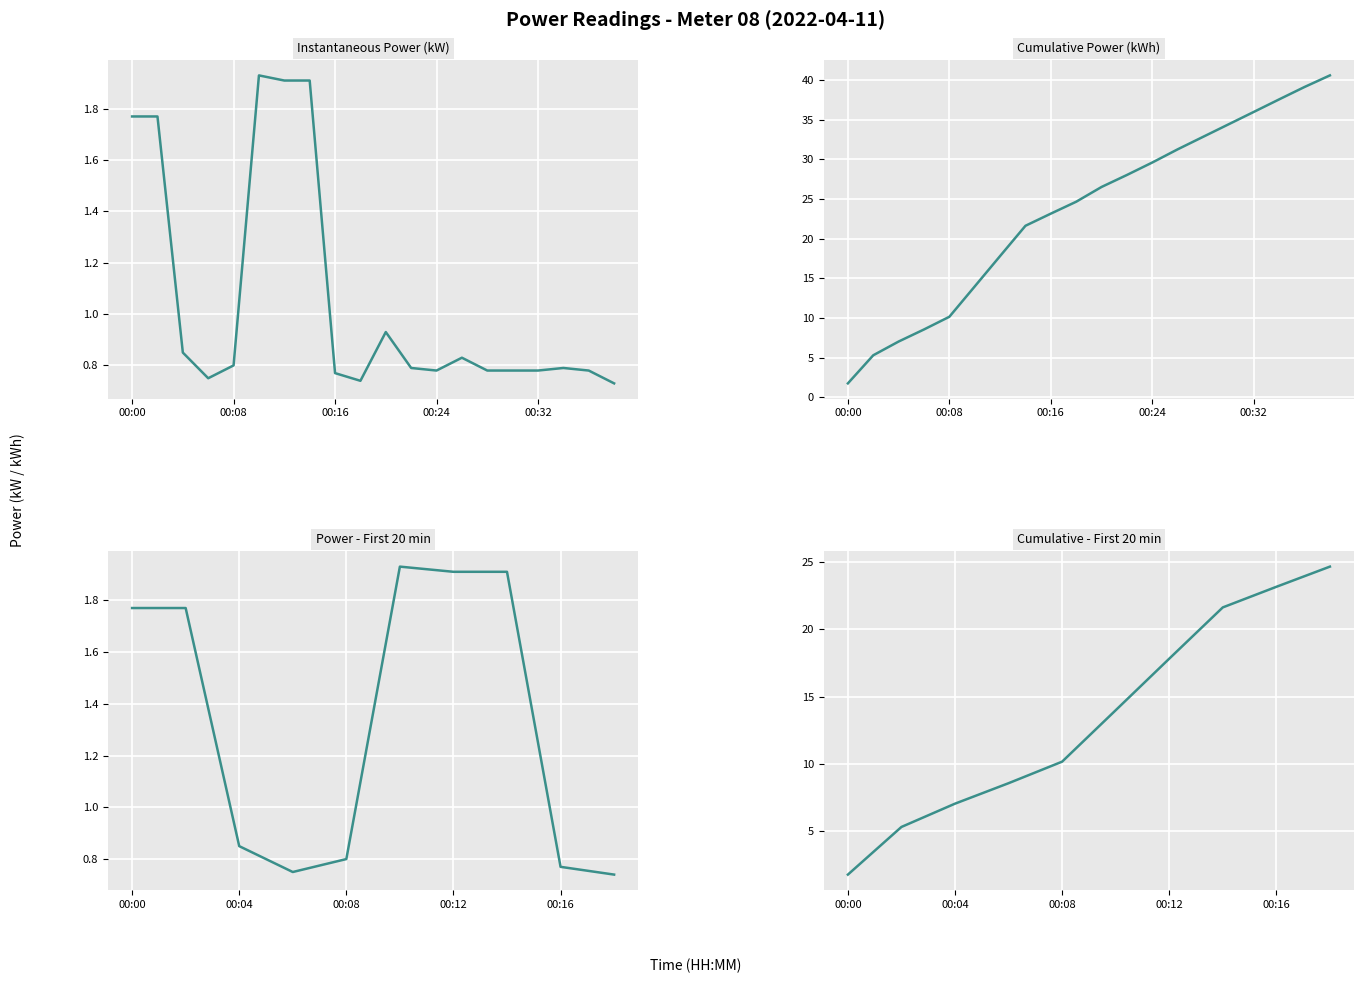

At how many categories does at least one series exceed 4?

9